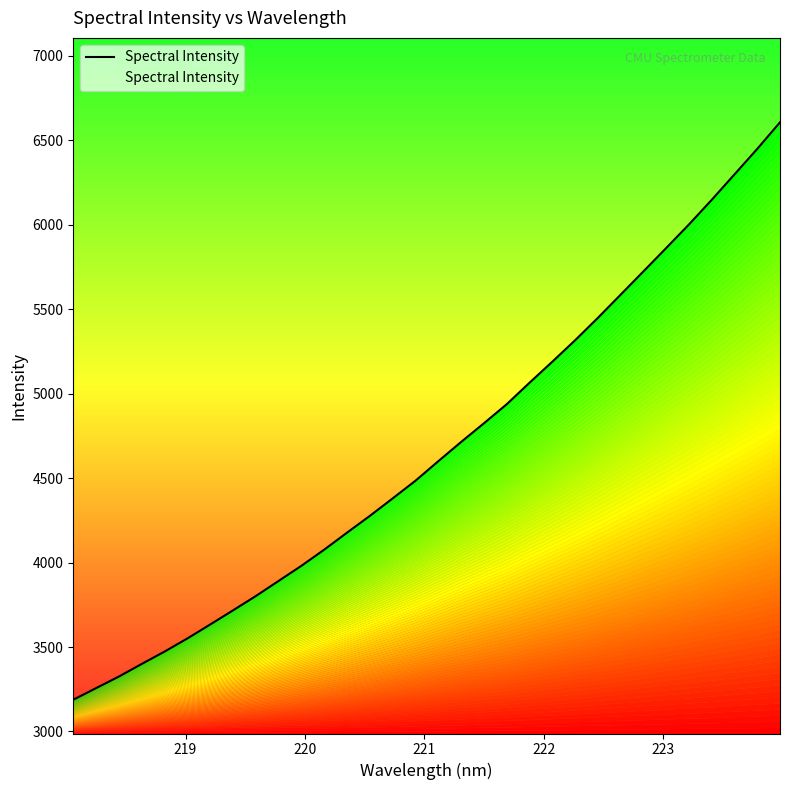

Reading right to left, extract all data points from this chart.

6606.6	6449.1	6298.1	6147.4	6001.6	5862.0	5723.5	5585.8	5448.3	5315.8	5188.8	5064.3	4937.1	4824.3	4713.7	4599.9	4484.6	4379.9	4276.5	4177.3	4076.7	3981.0	3891.4	3801.8	3717.1	3633.3	3550.7	3473.0	3399.9	3325.2	3256.7	3187.9